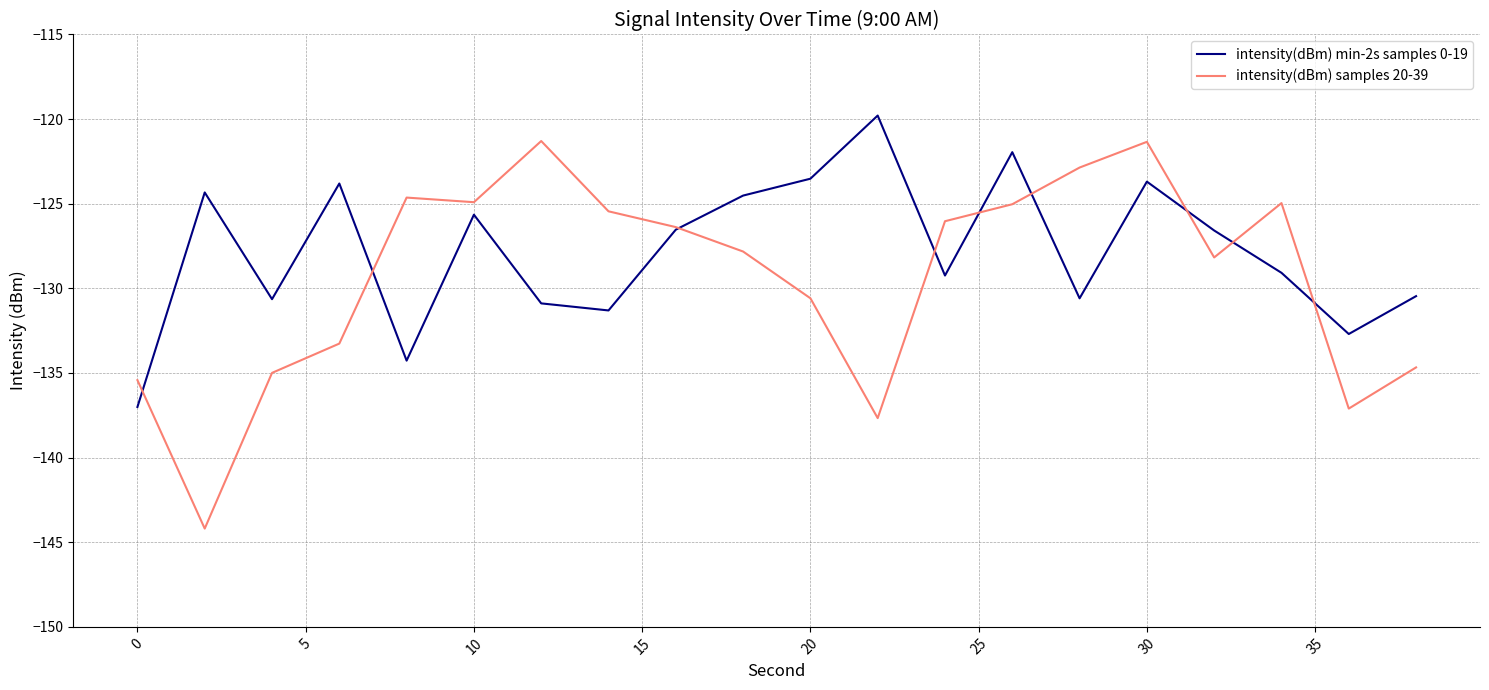

Which series has the largest range (max minus min)?

intensity(dBm) samples 20-39